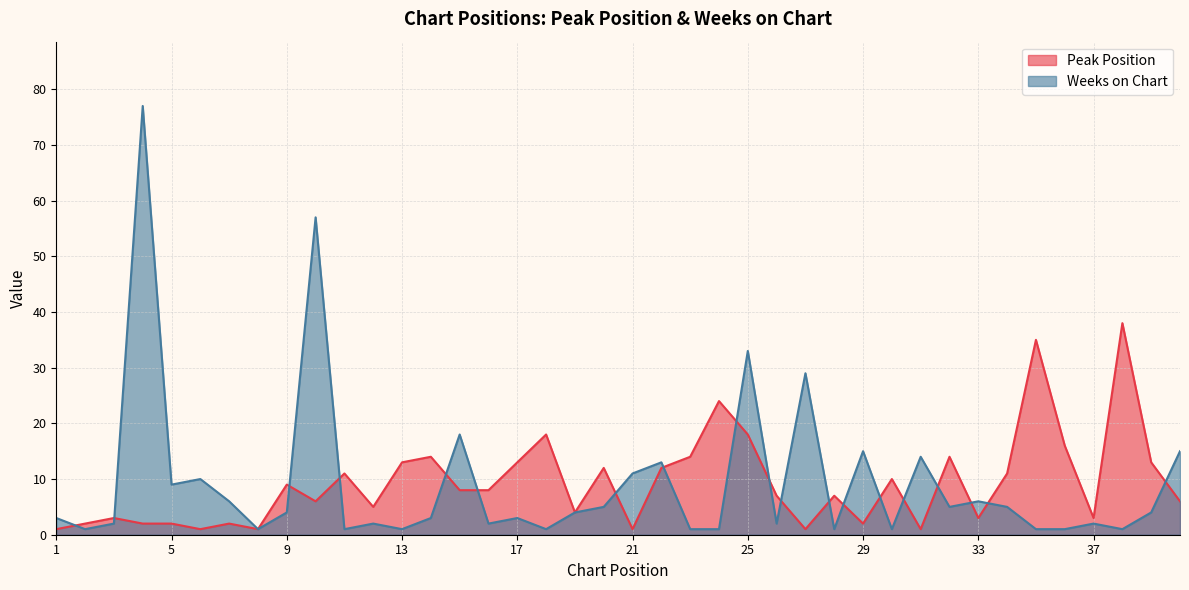

The Peak Position series shows 4 at 11. True or false?

False